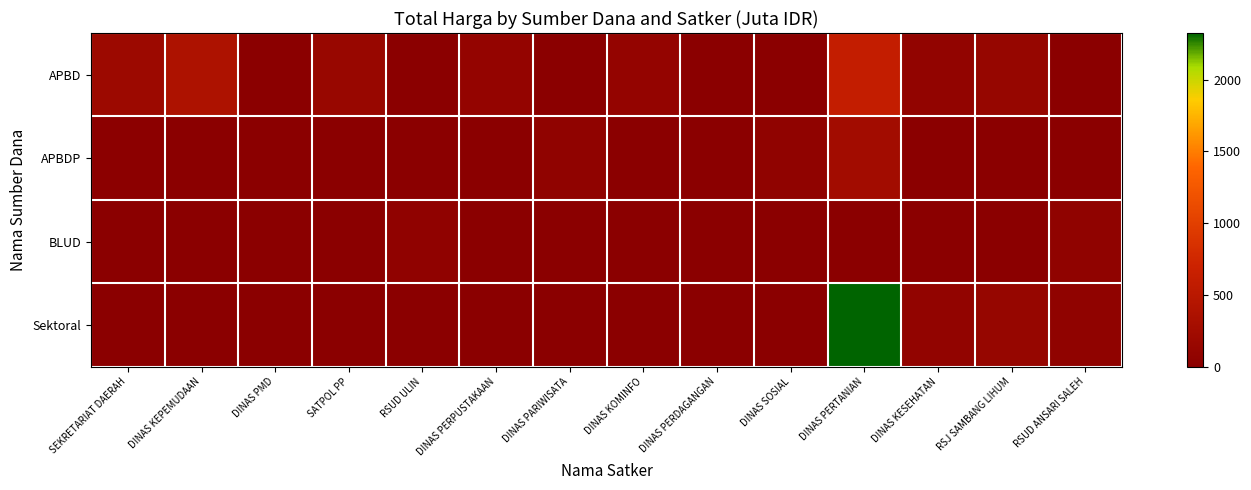

At how many categories does at least one series exceed 619?

1